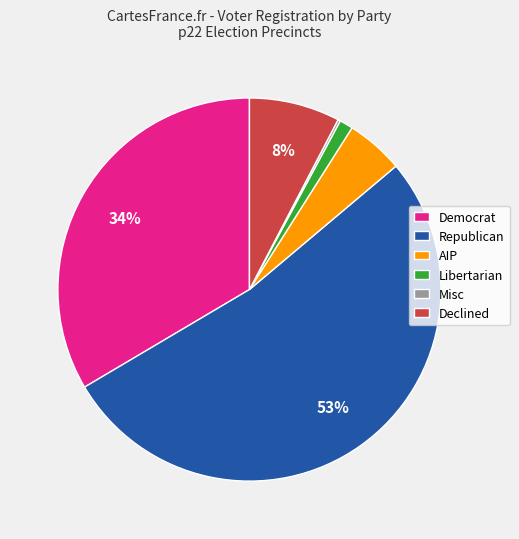

Which category has the biggest portion of the pie?

Republican